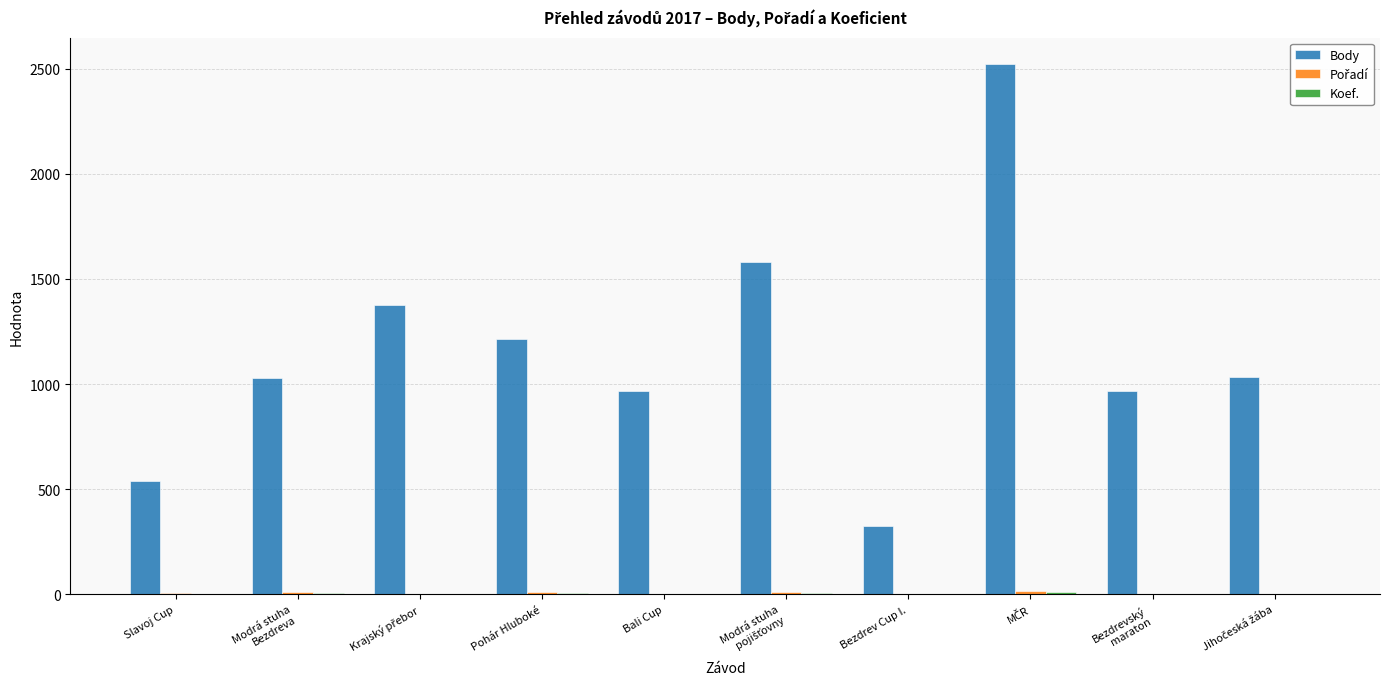

What is the difference between the Body values at Modrá stuha
Bezdreva and Bezdrev Cup I.?

704